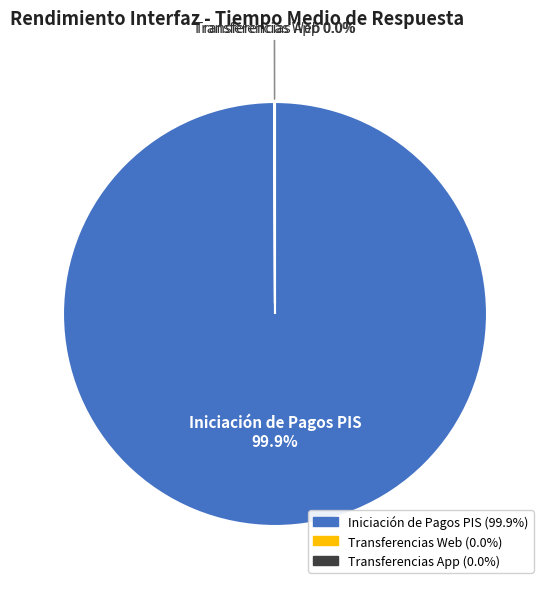

Is there a majority slice in this chart?

Yes